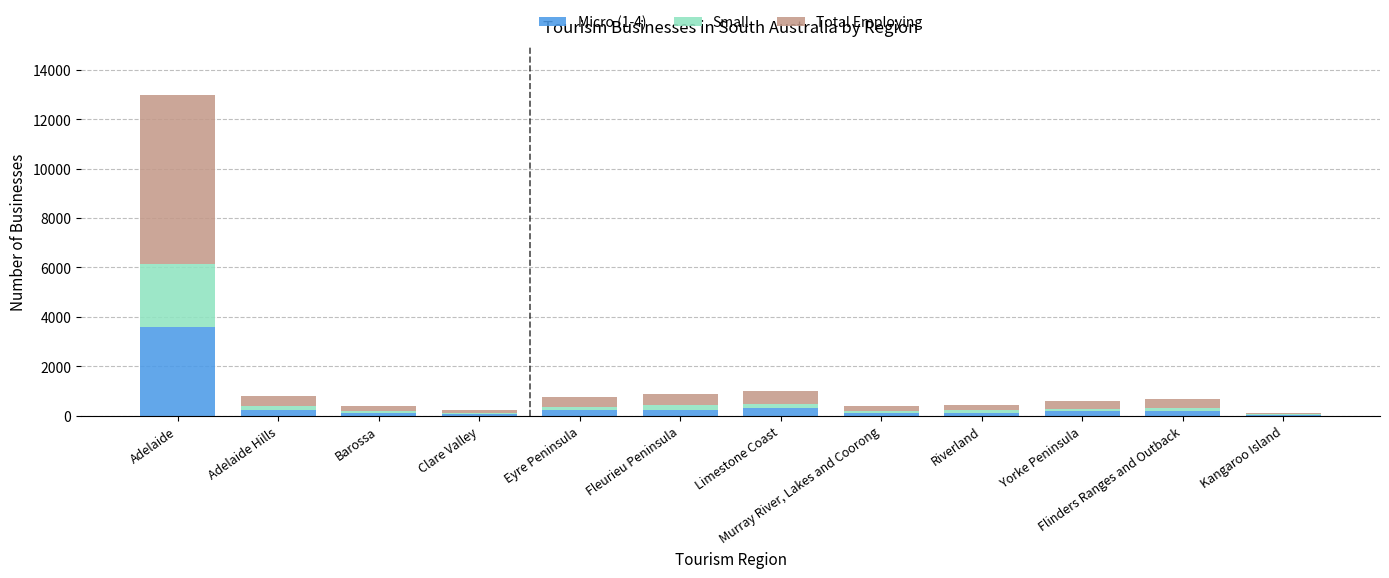

Which category has the highest value in the Micro (1-4) series?

Adelaide